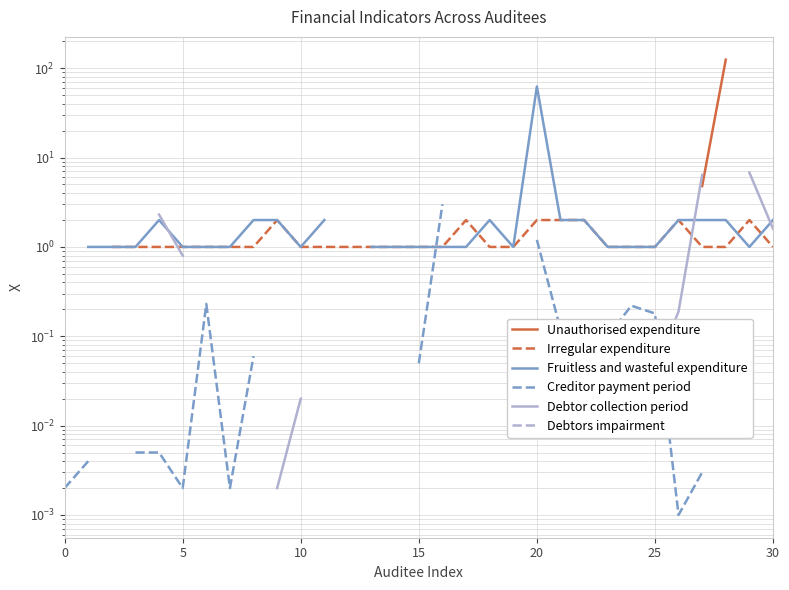

Is it true that Irregular expenditure equals 0.6 at 10?

False